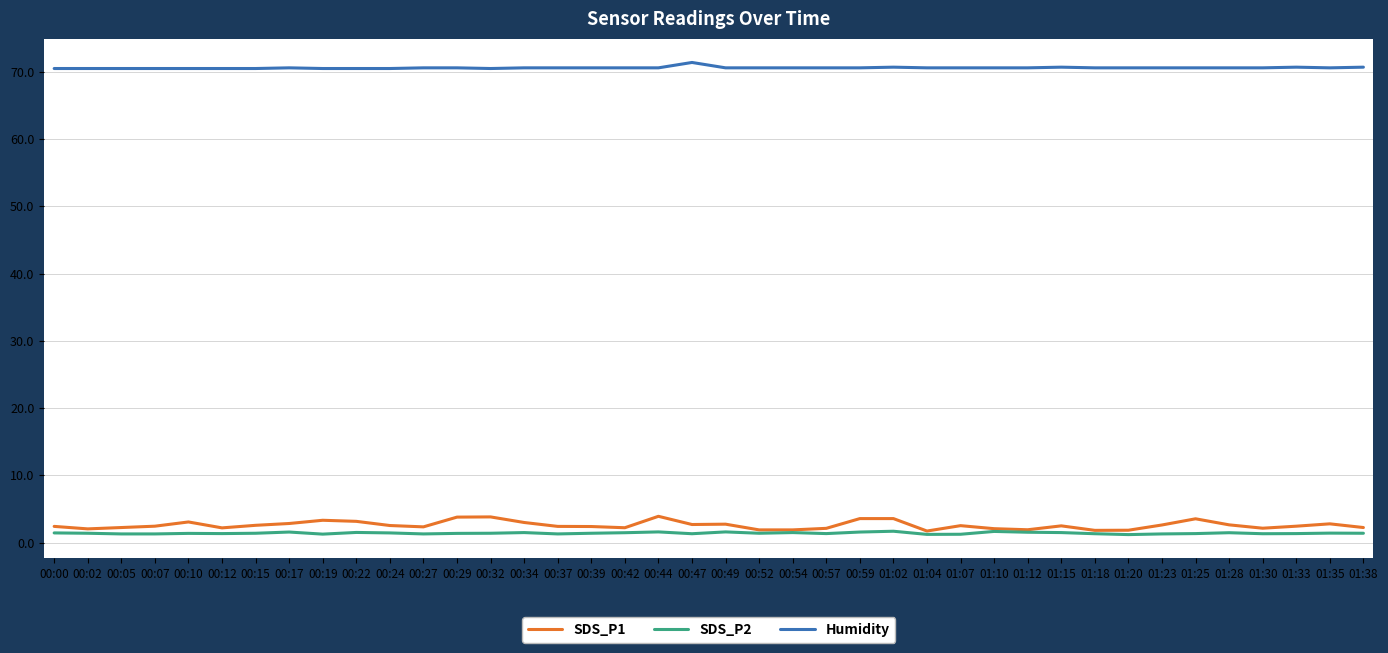

What is the difference between the second highest and minimum values in the SDS_P1 series?

2.1